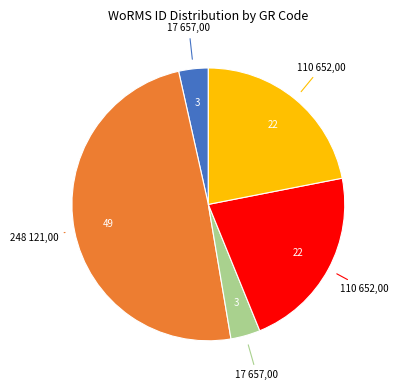

How many segments does this pie chart have?

5